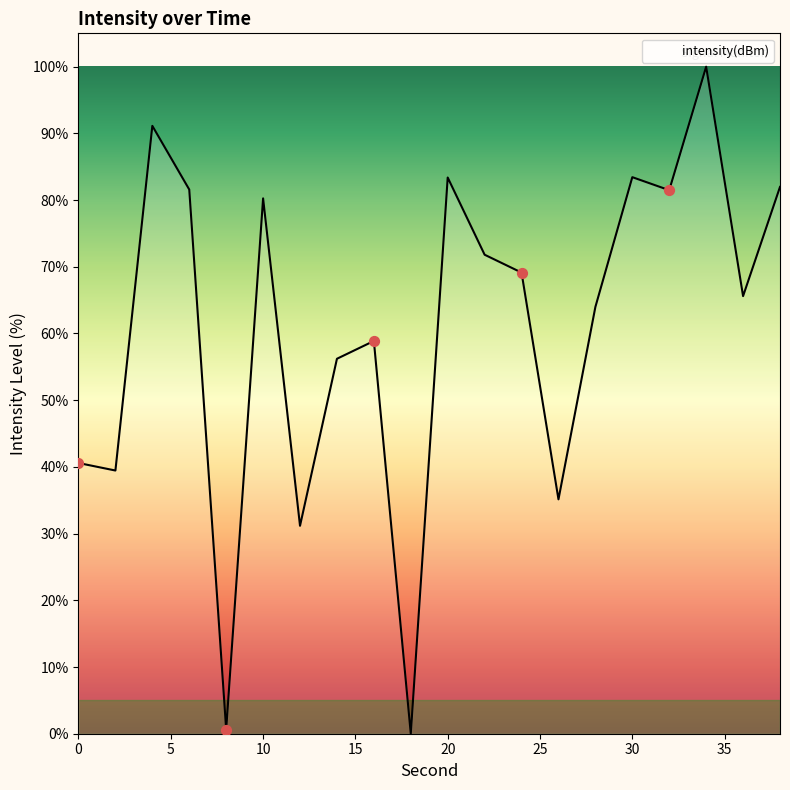

What is the greatest value displayed?

100.0